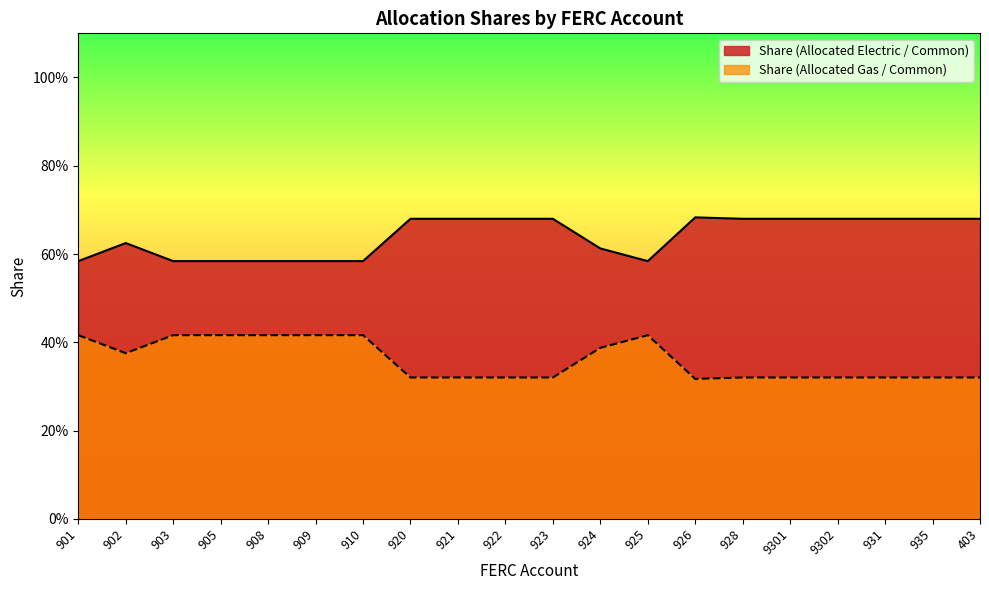

What is the minimum value for Share (Allocated Electric / Common)?

0.6